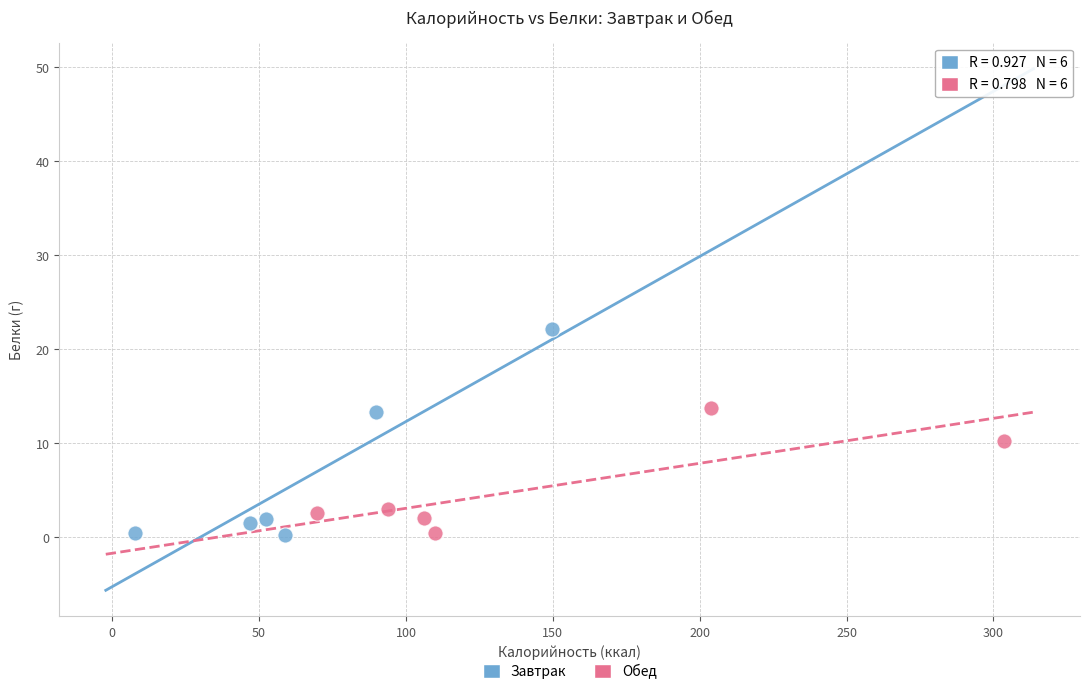

Which series contains the highest Y value?

Завтрак